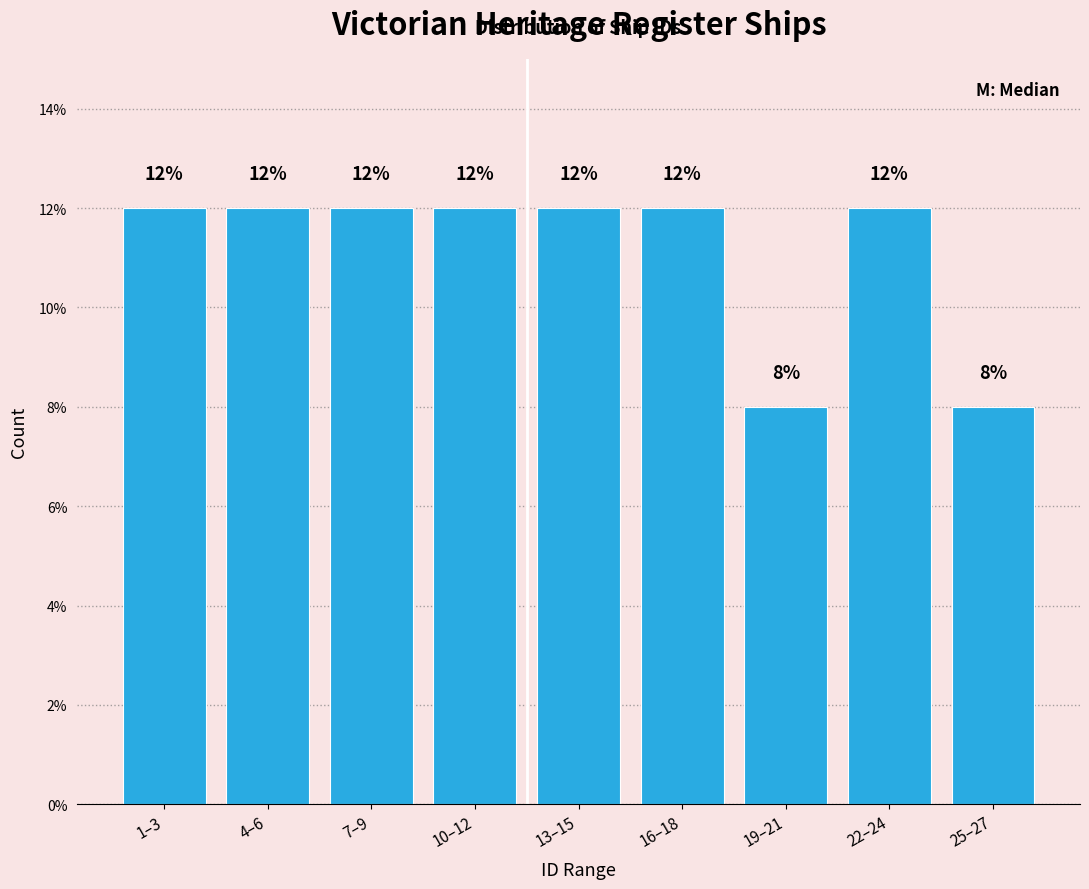

Reading left to right, extract all data points from this chart.

12	12	12	12	12	12	8	12	8